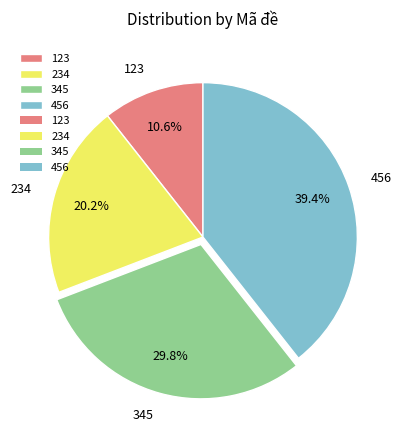

Count the number of slices in the pie.

4